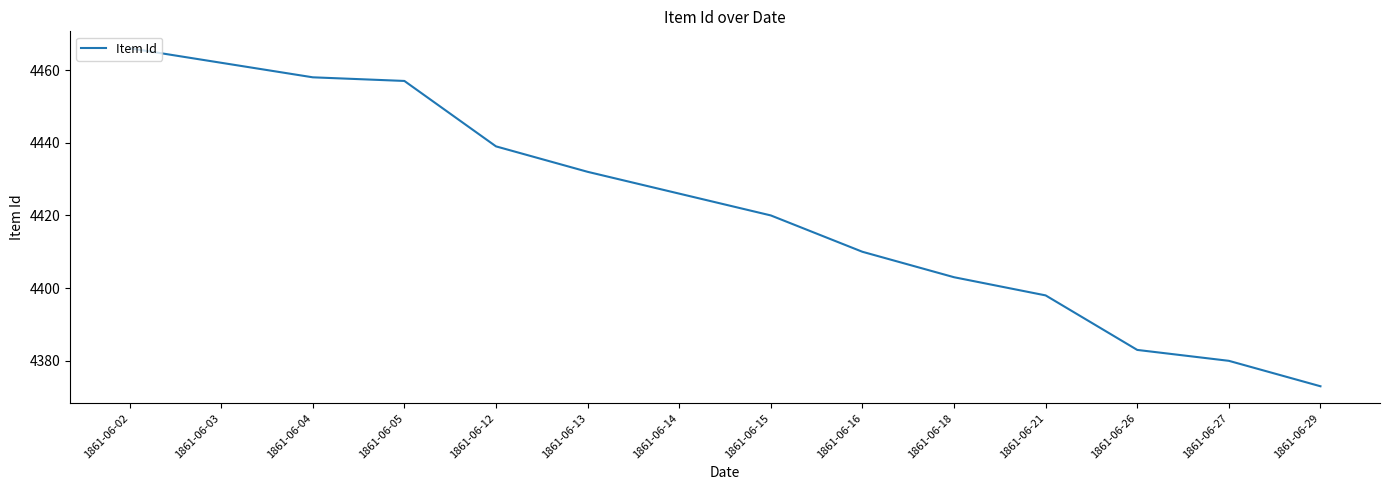

True or false: the data shows 7736 at 1861-06-13.

False